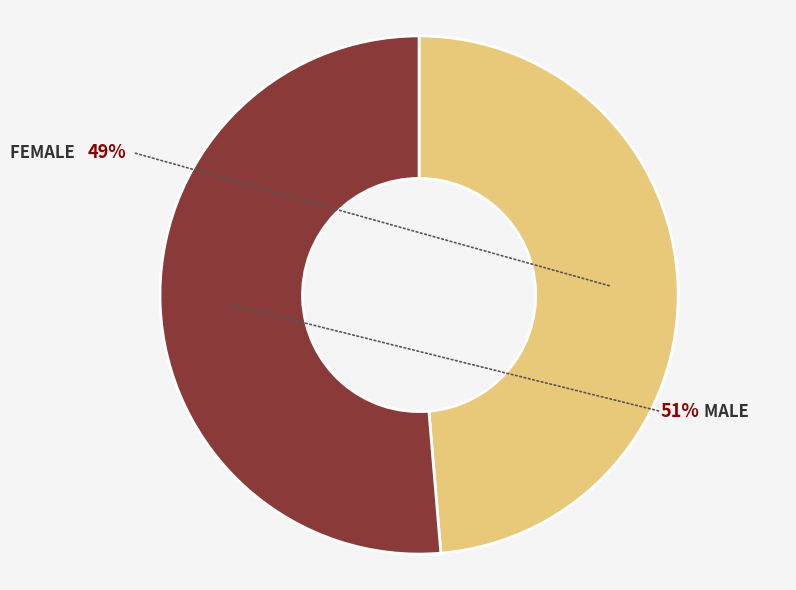

How many segments does this pie chart have?

2